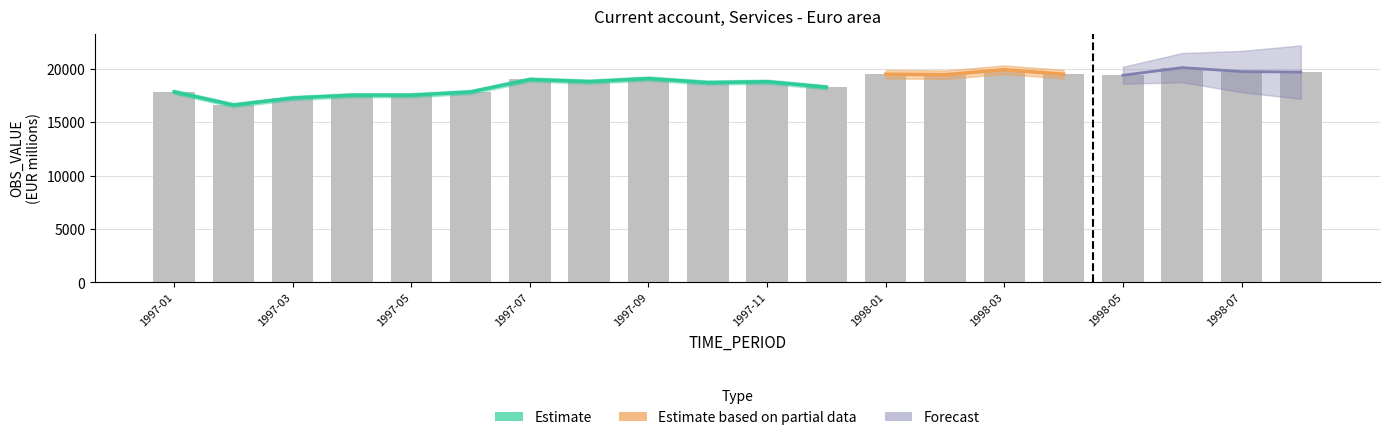

What is the change in value from 1997-06 to 1998-01?

+1662.3